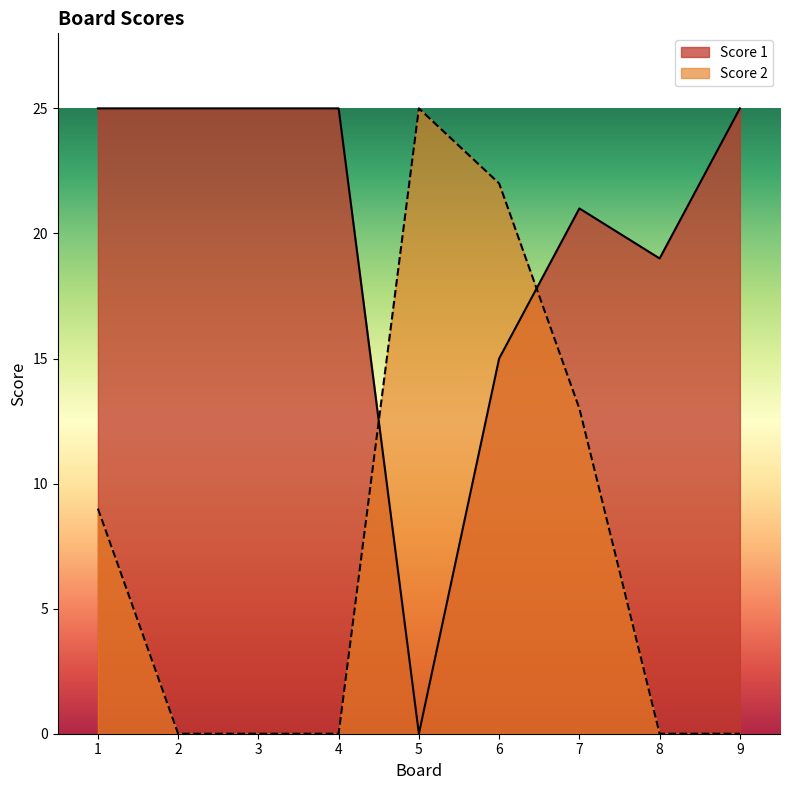

What is the difference between the Score 2 values at 7 and 9?

13